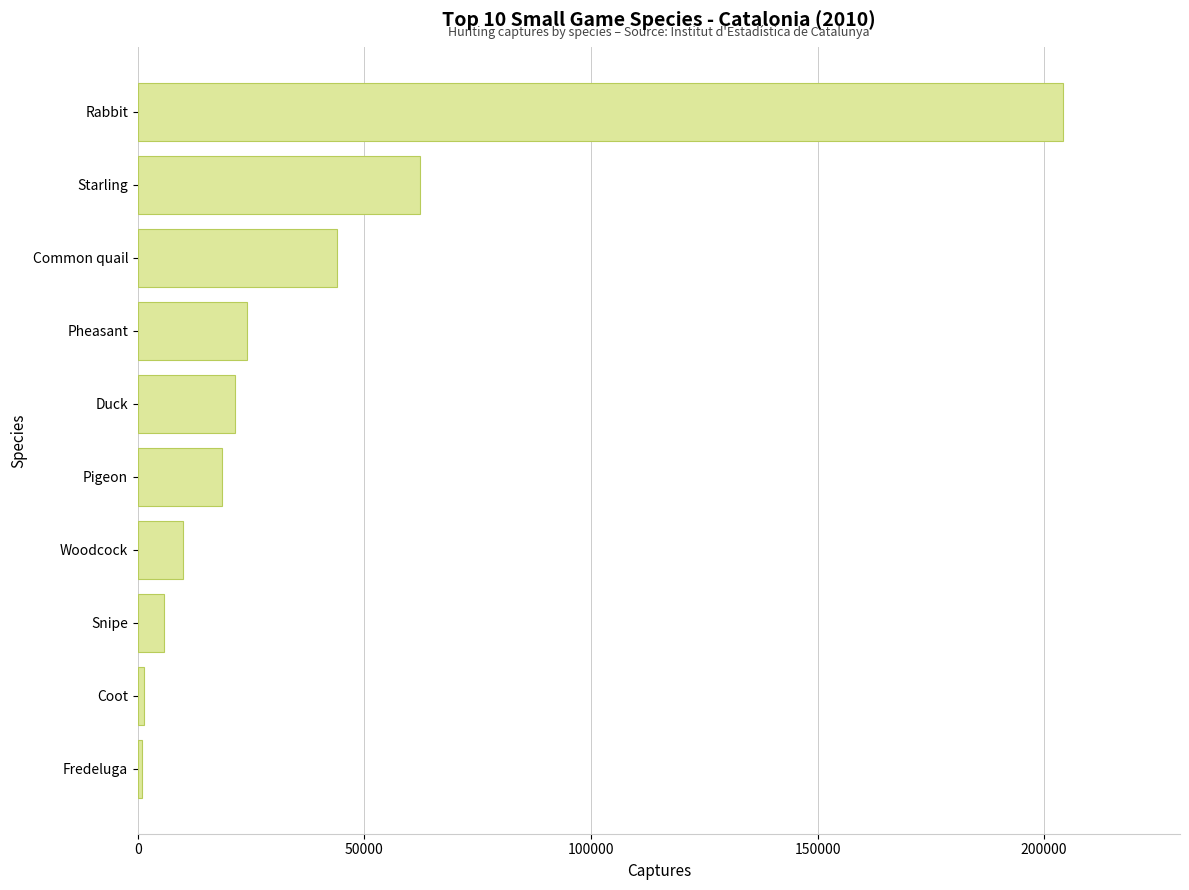

Are the bars horizontal?

Yes